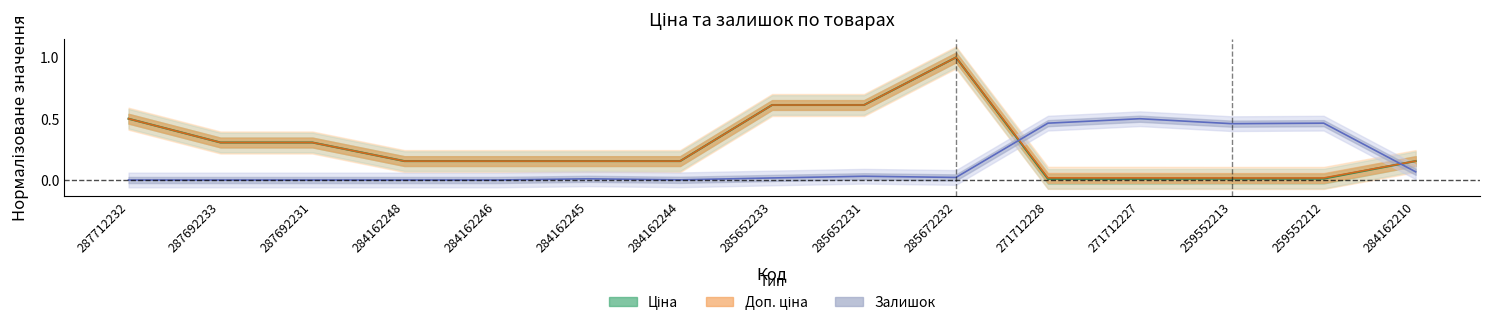

What are all the series names shown in the legend?

Ціна, Доп. ціна, Залишок